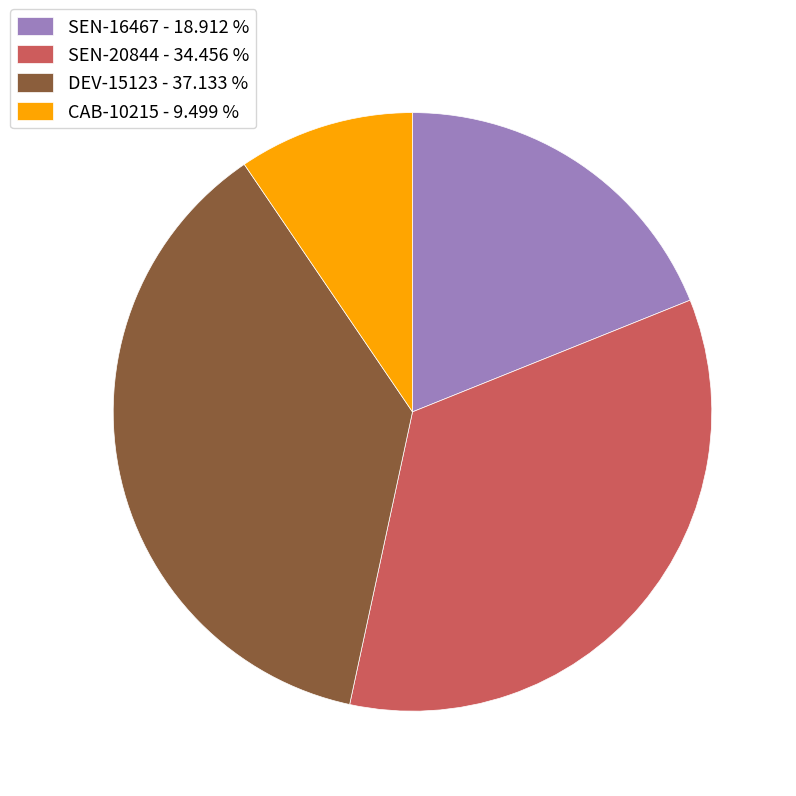

True or false: DEV-15123 accounts for 37% of the total.

True